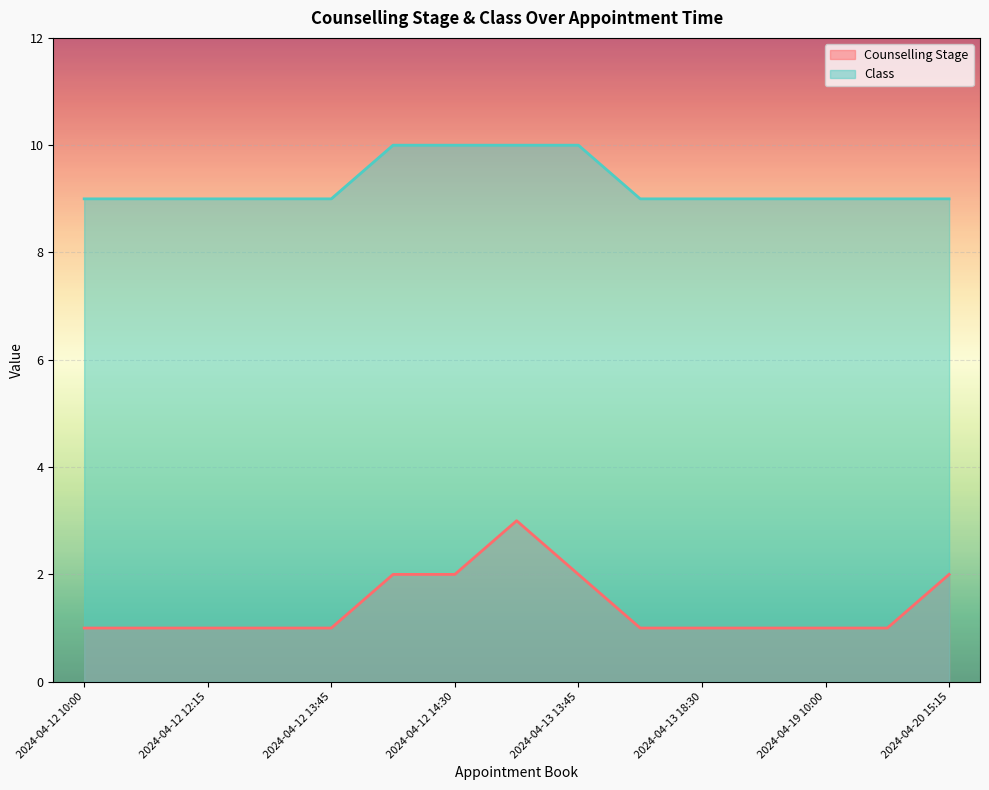

True or false: Class and Counselling Stage intersect in this chart.

False